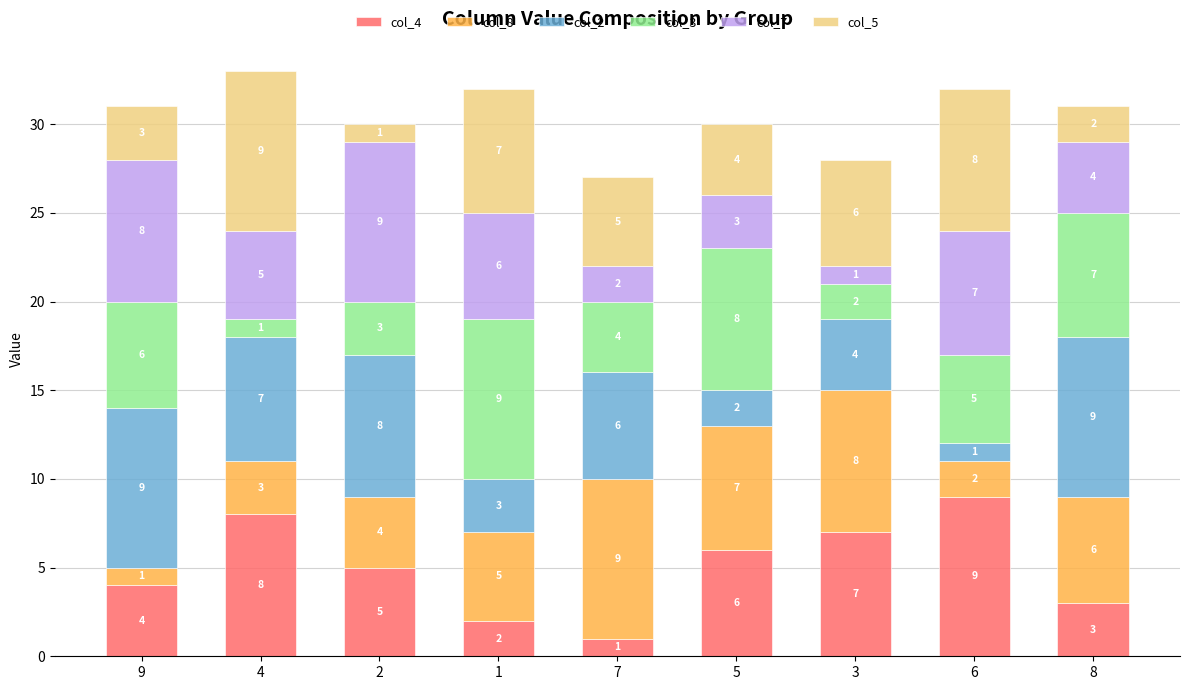

Does the chart contain stacked bars?

Yes